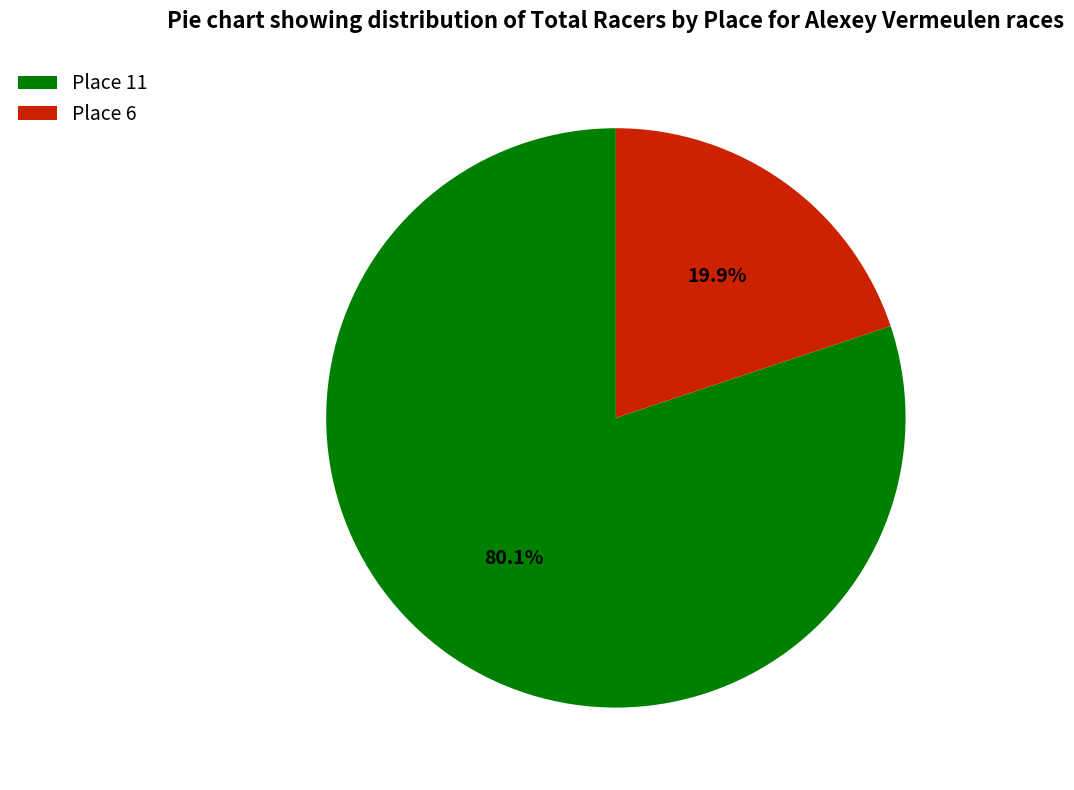

Is there any slice that represents more than half of the pie?

Yes